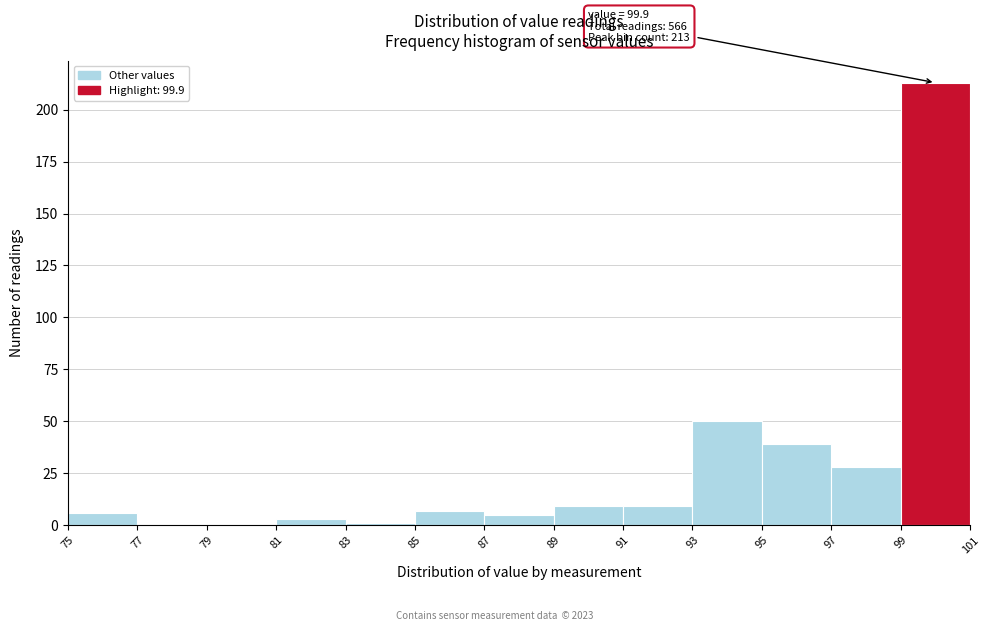

Which range on the x-axis has the tallest bar?

99 to 101